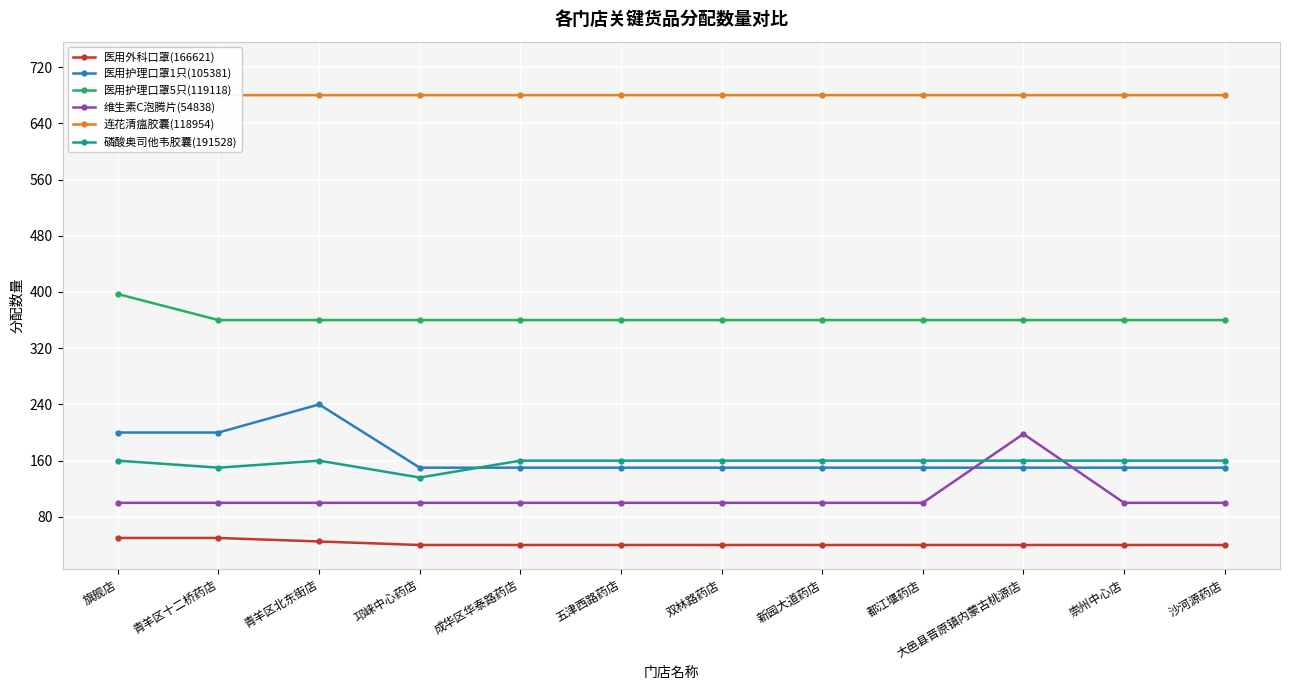

What position from the right is 大邑县晋原镇内蒙古桃源店?

3